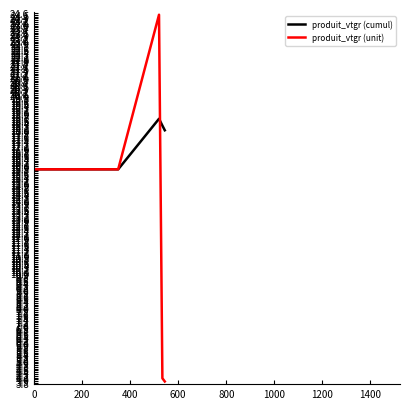

Which series ends up on top after the final intersection of produit_vtgr (cumul) and produit_vtgr (unit)?

produit_vtgr (cumul)